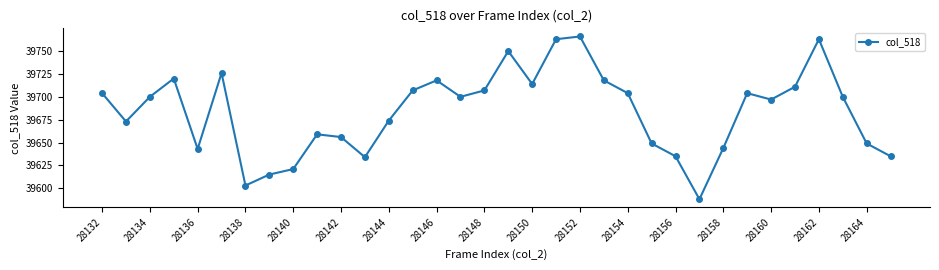

What is the value of the 28th point from the left?

39704